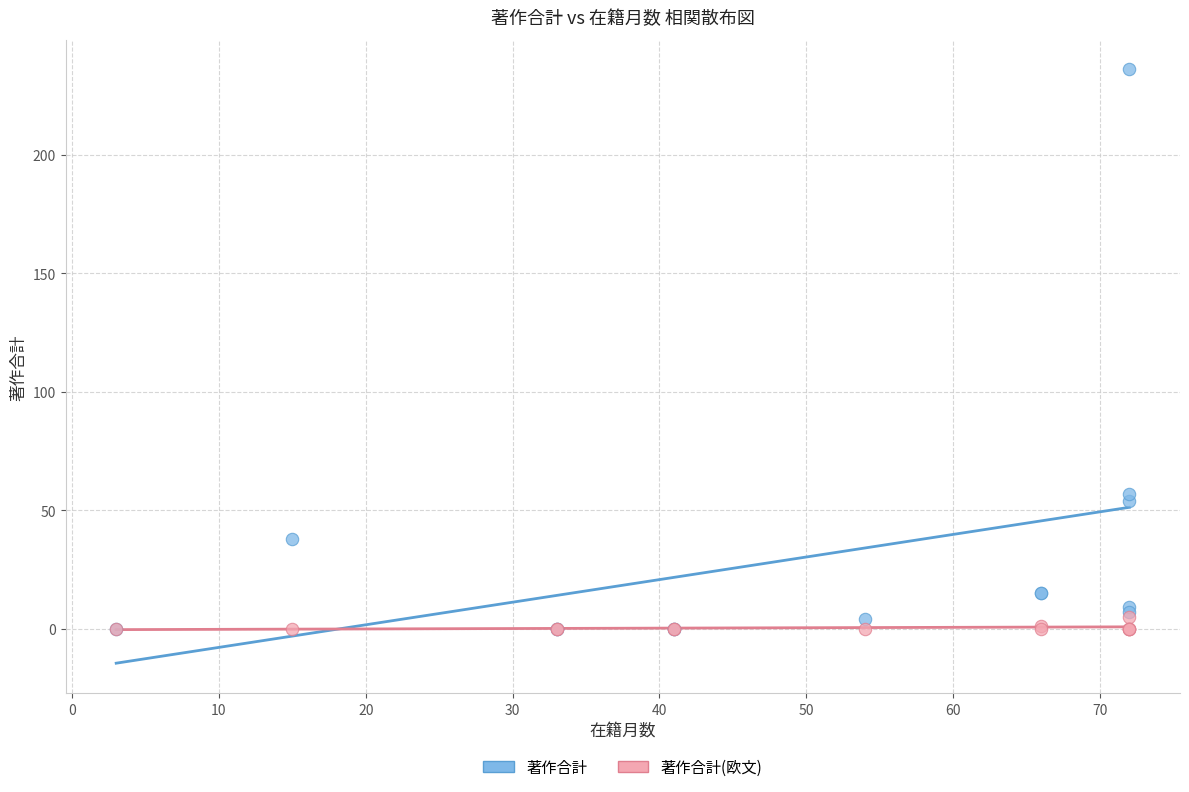

What are all the series names shown in the legend?

著作合計, 著作合計(欧文)